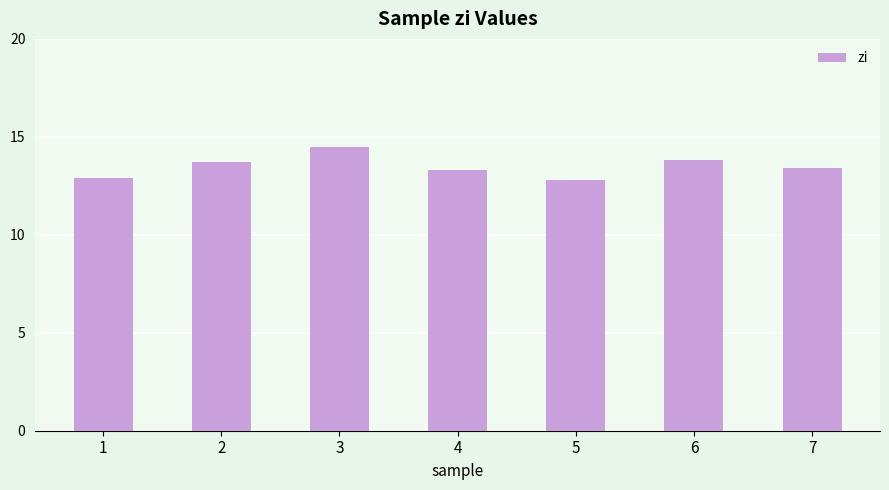

What is the change in value from 1 to 7?

+0.5